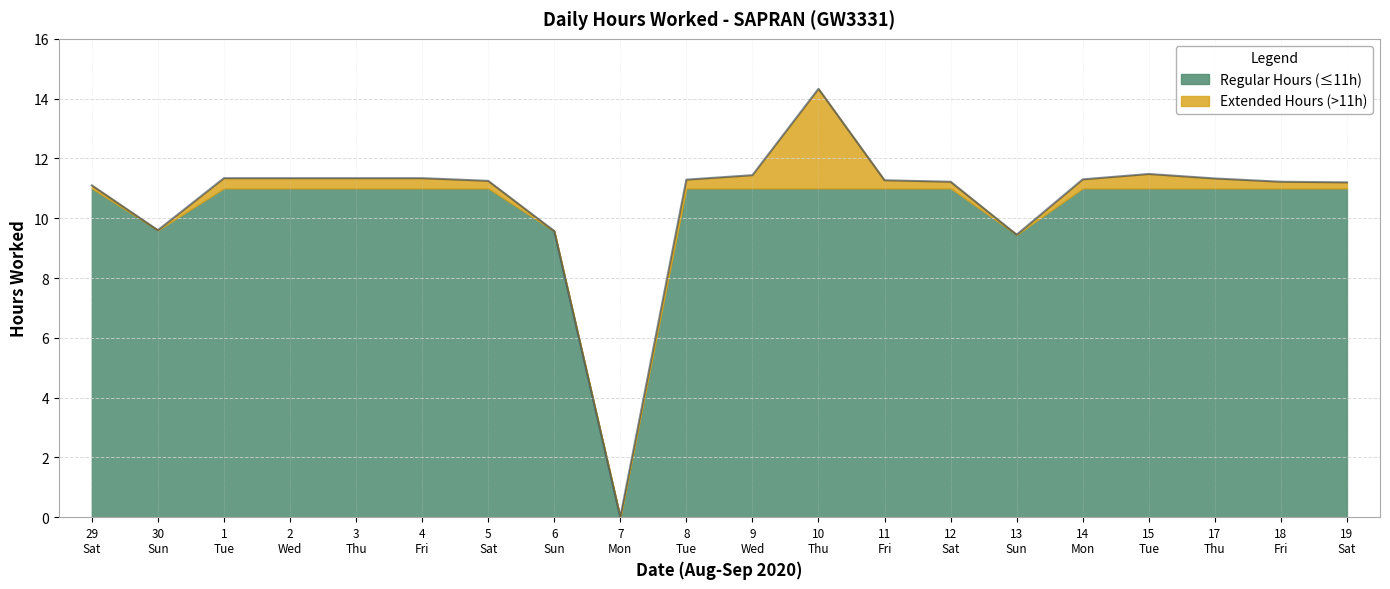

What is the highest value of the Regular Hours (≤11h) series?

11.0